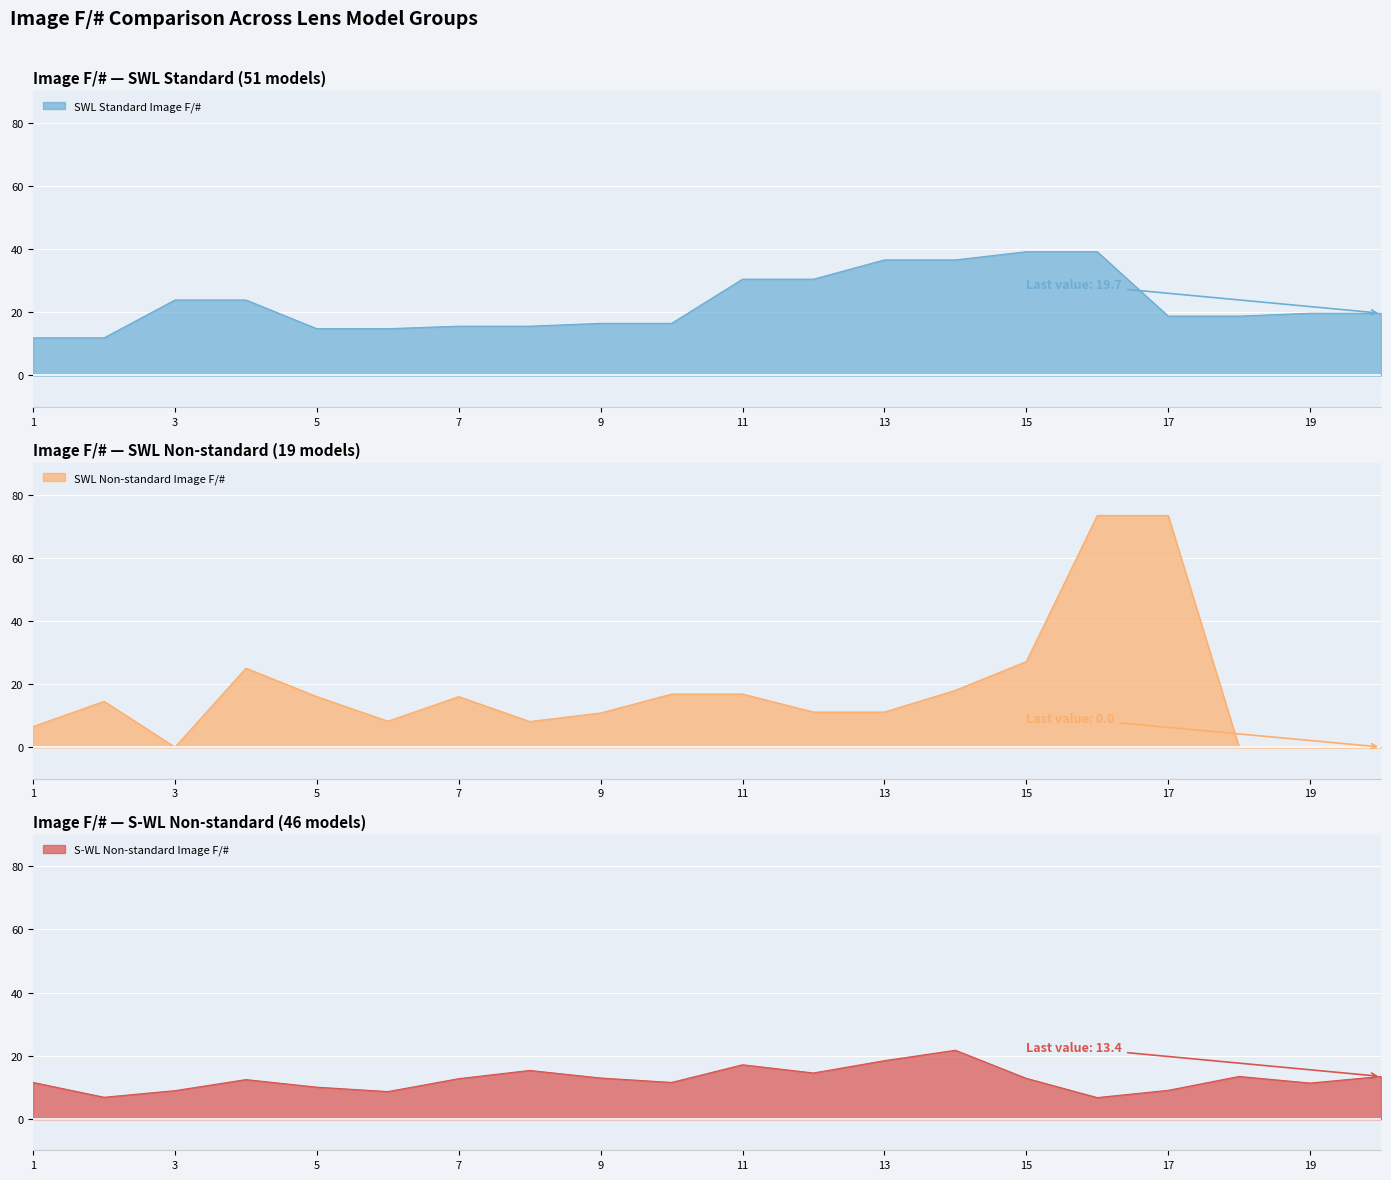

At which label is SWL Standard Image F/# closest to 25?

3